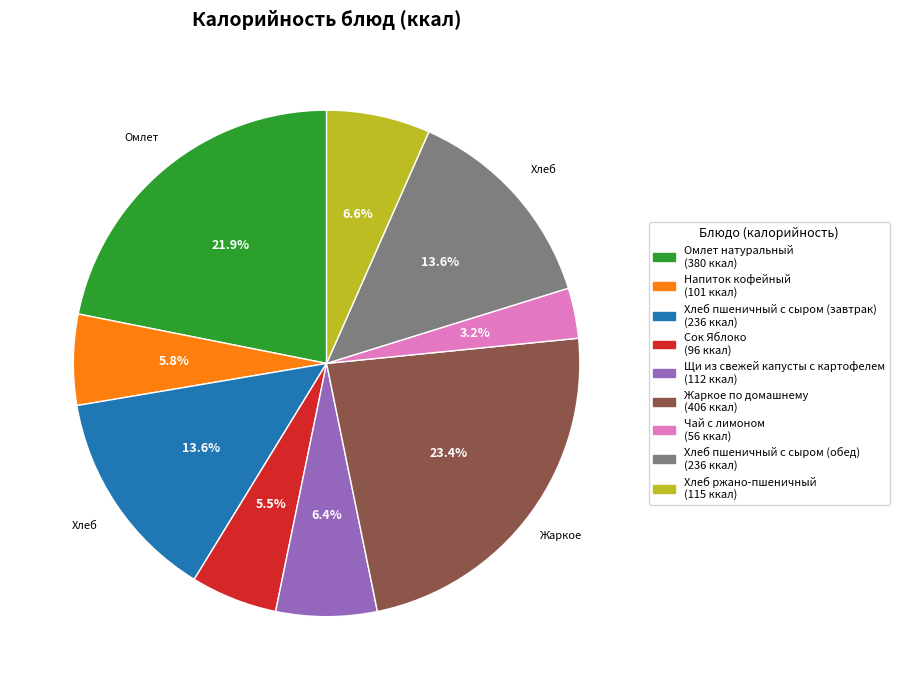

How many slices are in this pie chart?

9